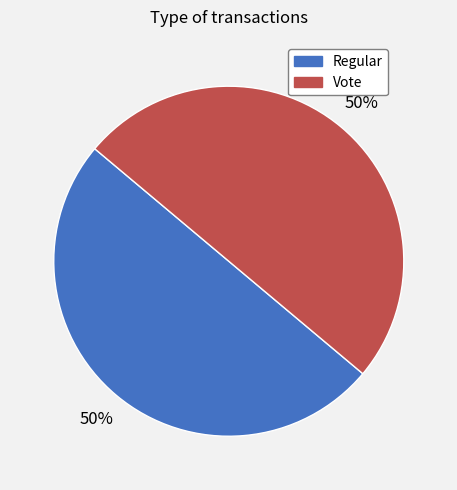

Is the sum of Regular and Vote greater than half?

Yes